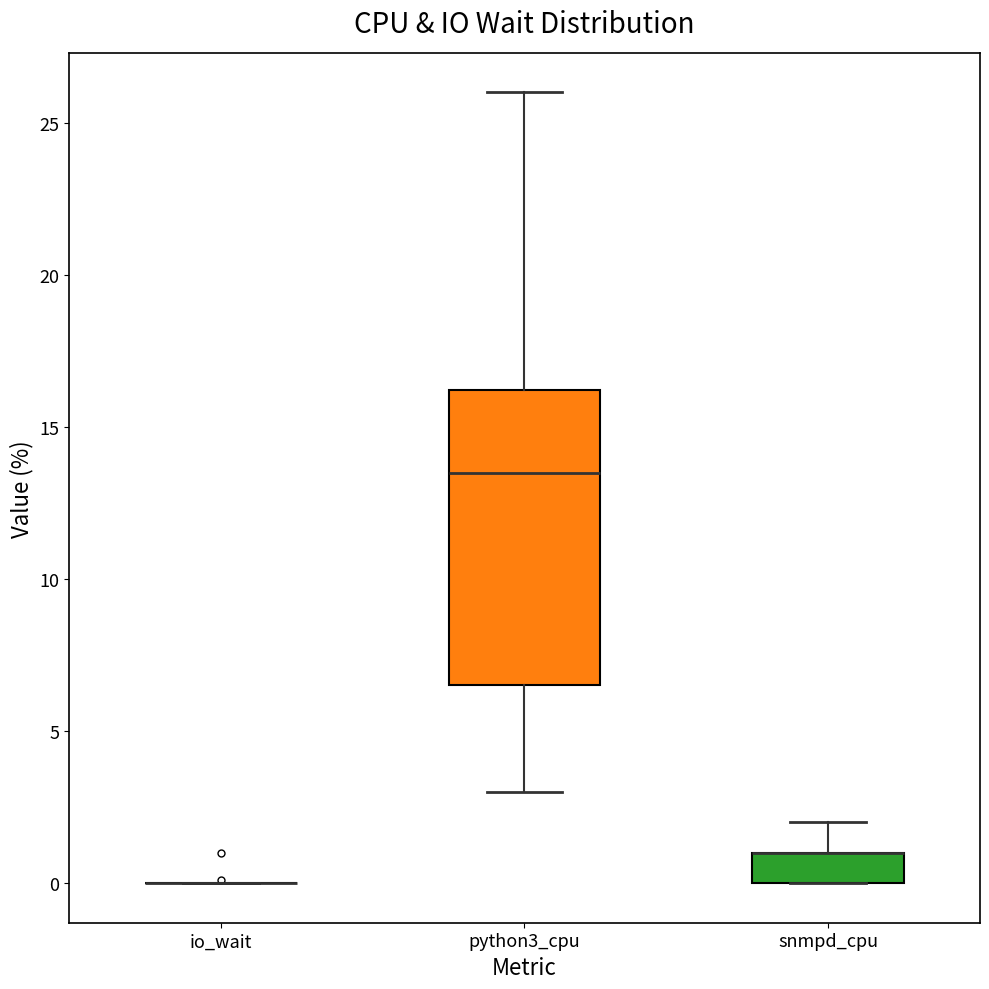

Reading left to right, transcribe this box plot: for each box, give where its median line is, the range the box spans, and where its two whiskers end, as read against the y-axis. The values are not printed on the chart, so give them approximately, as read against the axis.

io_wait: box collapsed to a line at 0.0, whiskers 0.0 to 0.0
python3_cpu: median 13.5, box 6.5 to 16.0, whiskers 3.0 to 26.0
snmpd_cpu: median 1.0 (drawn on the box's upper edge), box 0.0 to 1.0, whiskers 0.0 to 2.0